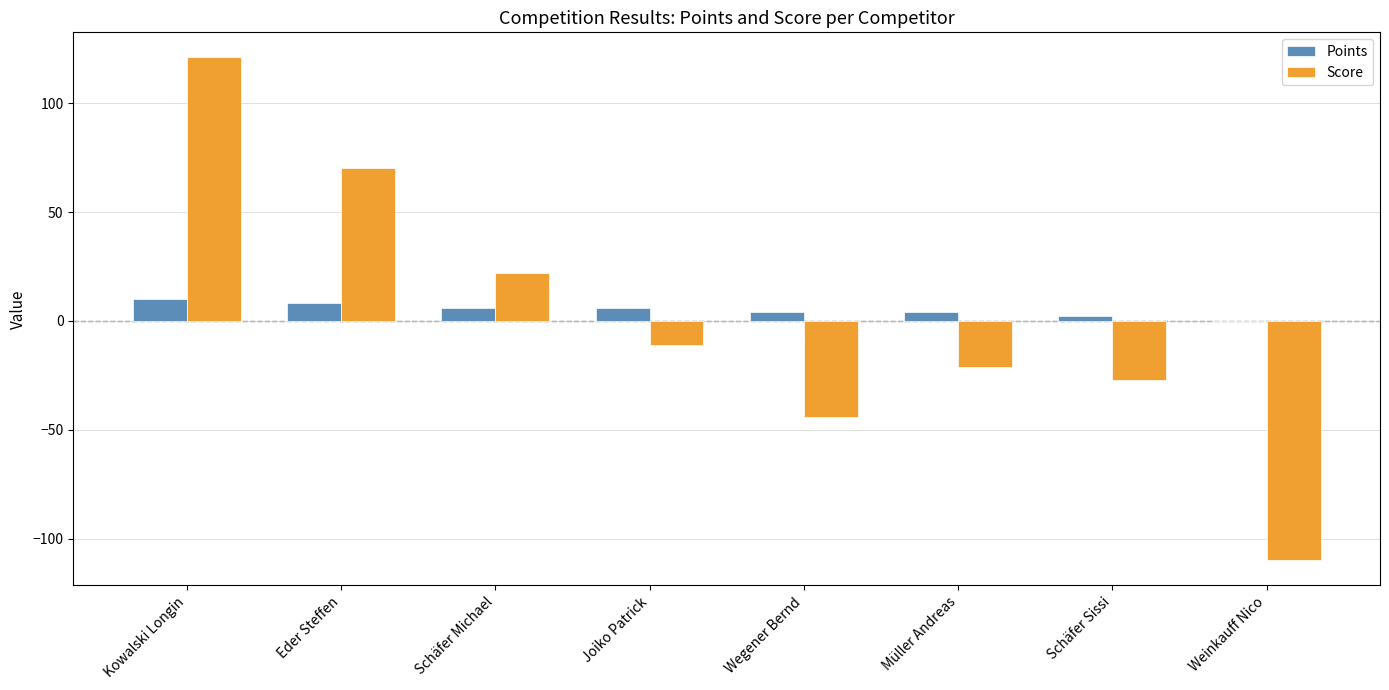

What is the sum of the Score values at Schäfer Michael and Joiko Patrick?

11